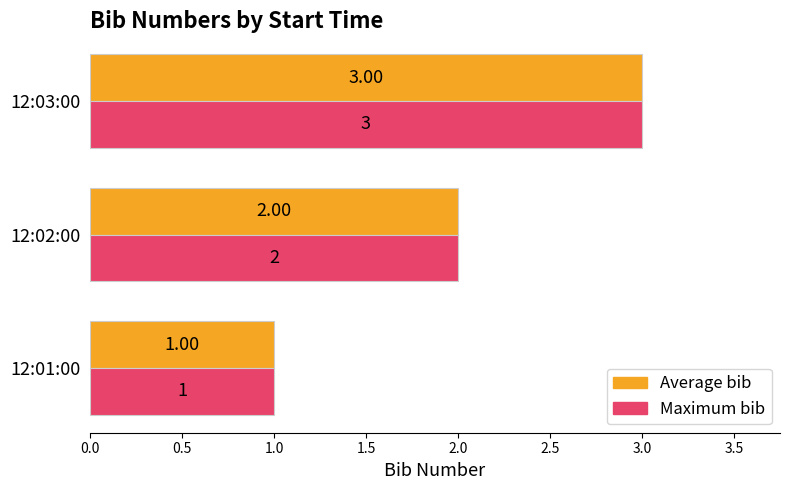

List the labels in order of Maximum bib value, smallest first.

12:01:00, 12:02:00, 12:03:00